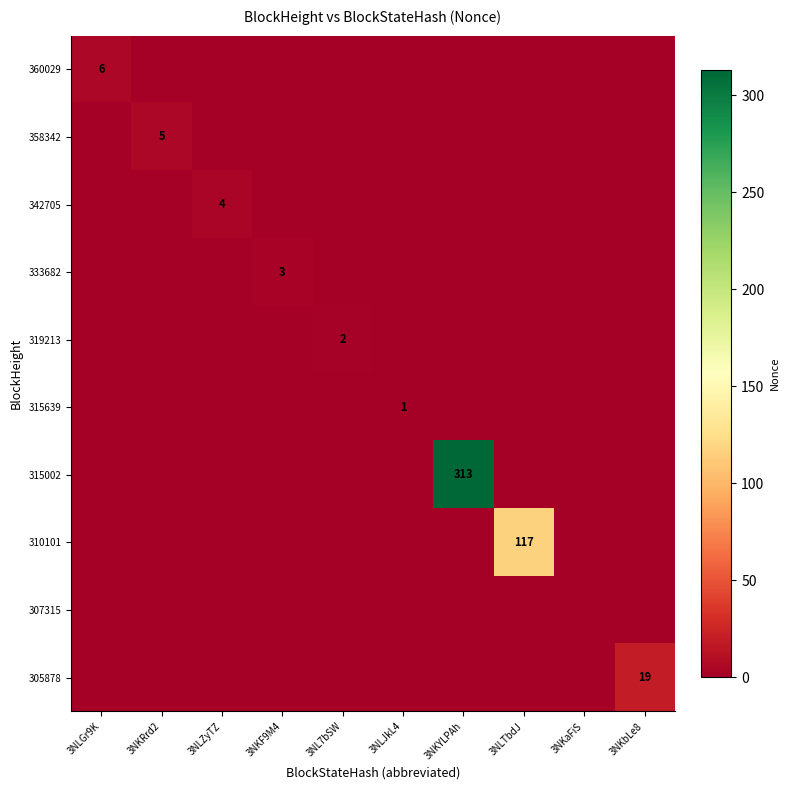

How many distinct data groups are displayed?

10